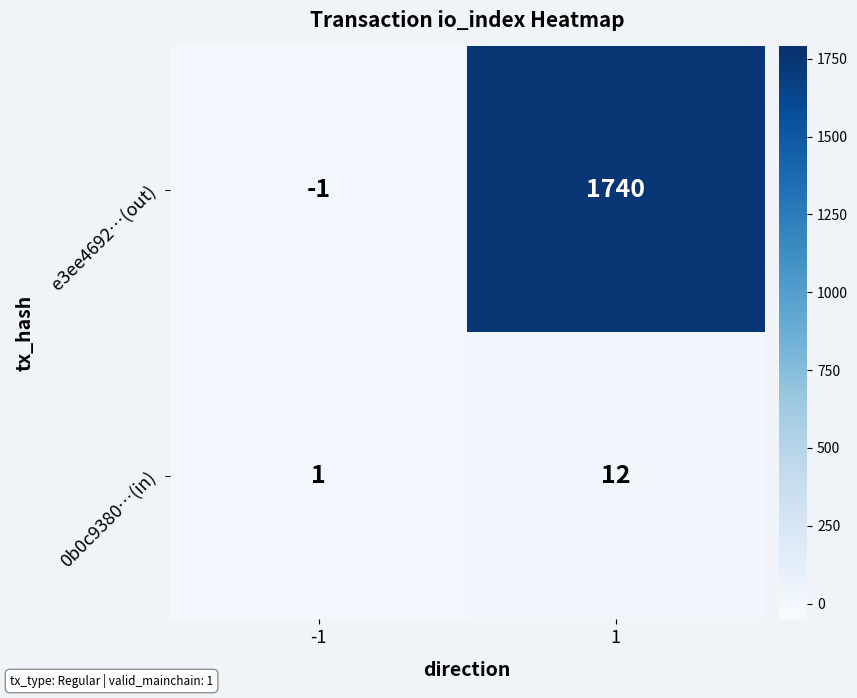

The e3ee4692…(out) series shows -2 at -1. True or false?

False